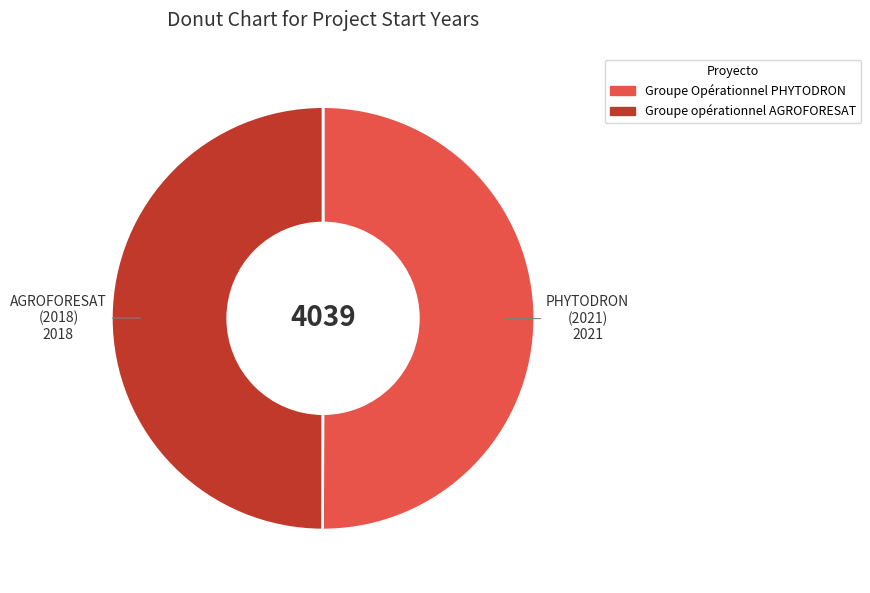

What is the ratio of the value at Groupe opérationnel AGROFORESAT to the value at Groupe Opérationnel PHYTODRON?

1.0